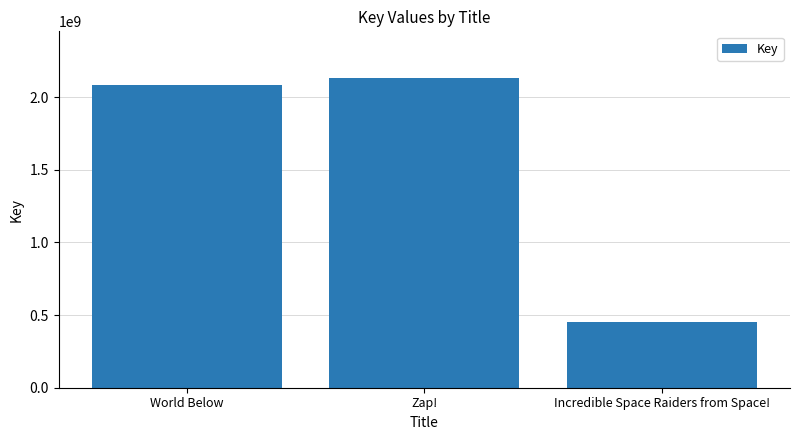

Between World Below and Incredible Space Raiders from Space!, which is larger?

World Below